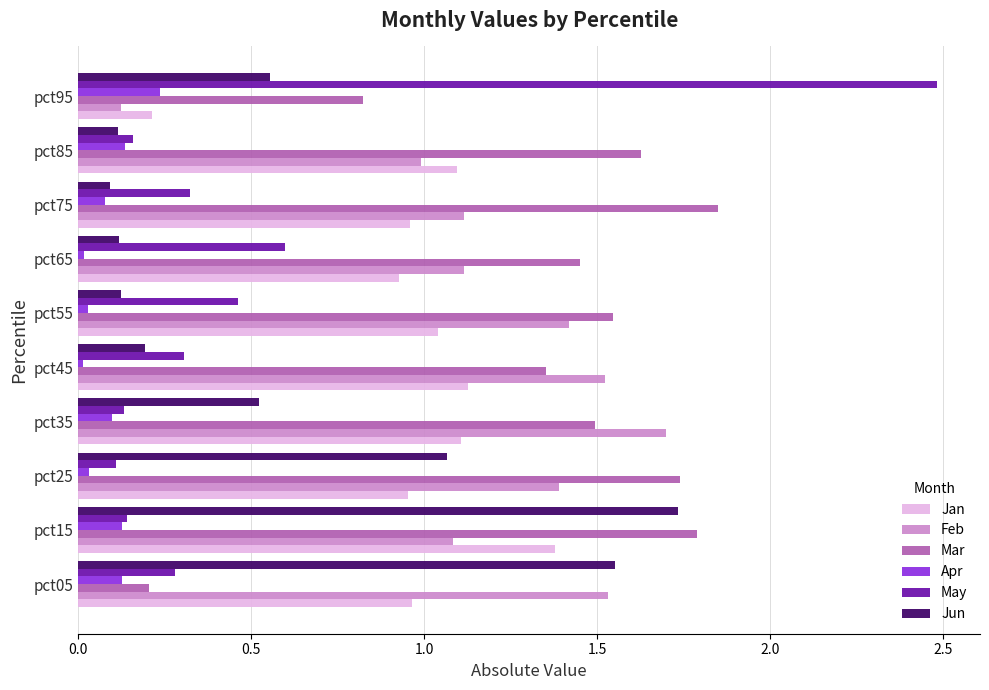

At which label is Mar closest to 1?

pct95